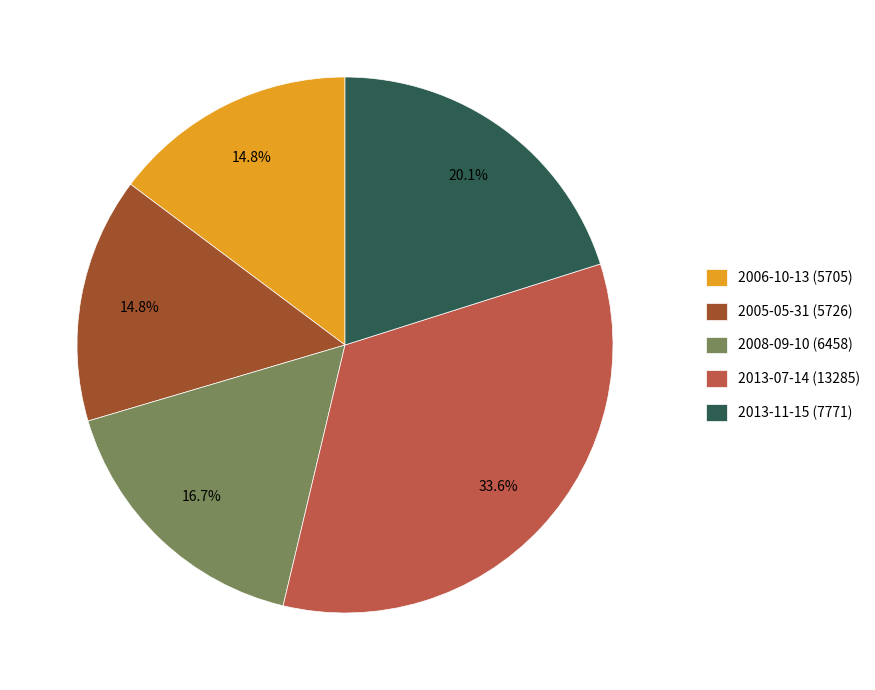

Combined, do 2005-05-31 (5726) and 2006-10-13 (5705) account for over 50%?

No